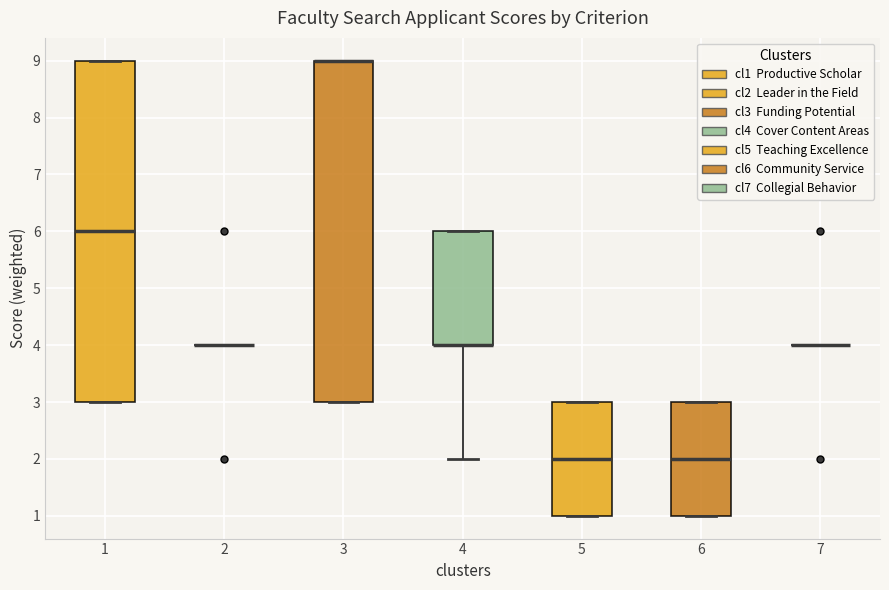

Reading left to right, read every box against the y-axis: the position of its median line, the range the box covers, and the ends of its whiskers. The values are not printed on the chart, so give them approximately, as read against the axis.

1: median 6, box 3 to 9, whiskers 3 to 9
2: box collapsed to a line at 4, whiskers 4 to 4
3: median 9 (drawn on the box's upper edge), box 3 to 9, whiskers 3 to 9
4: median 4 (drawn on the box's lower edge), box 4 to 6, whiskers 2 to 6
5: median 2, box 1 to 3, whiskers 1 to 3
6: median 2, box 1 to 3, whiskers 1 to 3
7: box collapsed to a line at 4, whiskers 4 to 4